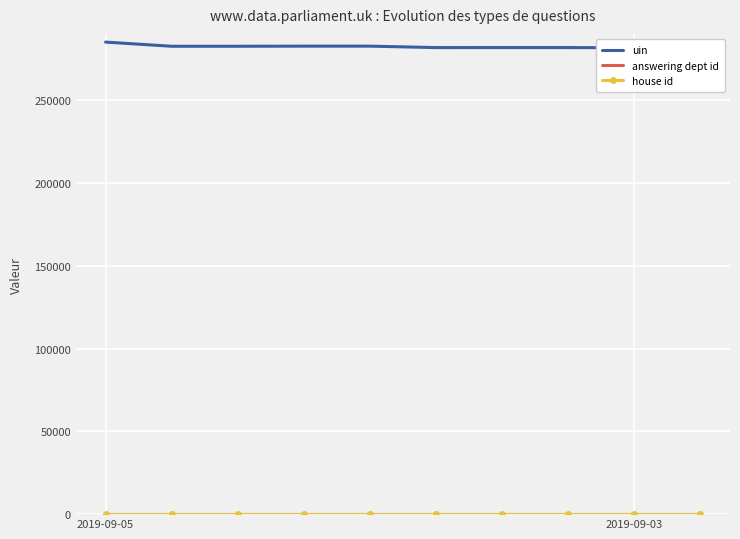

At which category does uin reach its first local peak?

4